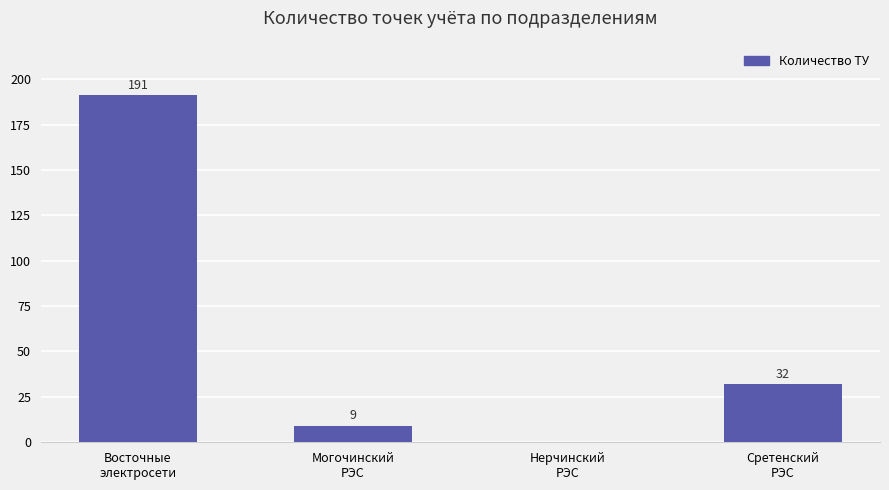

How many distinct data groups are displayed?

1